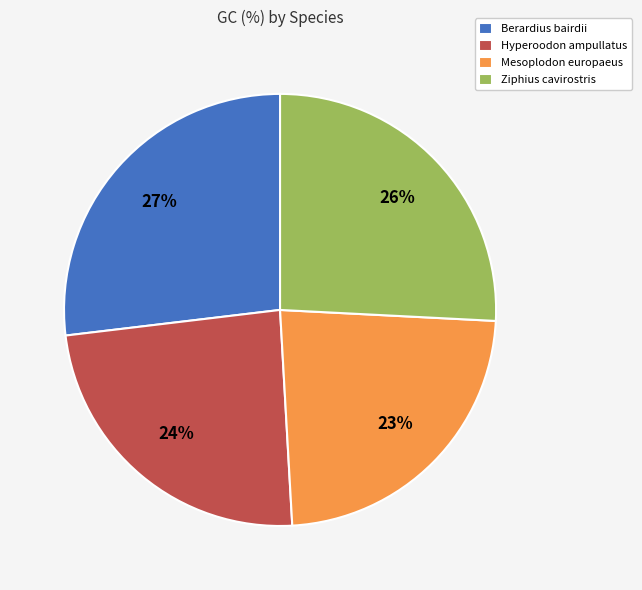

Rank the categories by value from highest to lowest.

Berardius bairdii, Ziphius cavirostris, Hyperoodon ampullatus, Mesoplodon europaeus